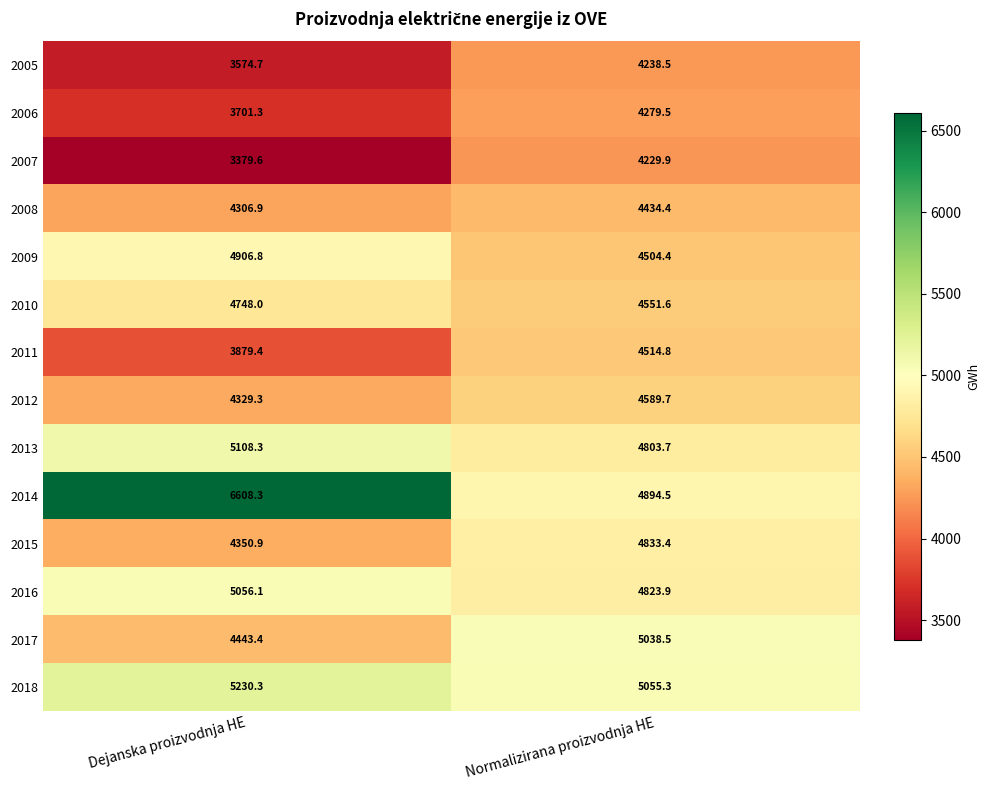

Which series has the widest spread of values?

2014